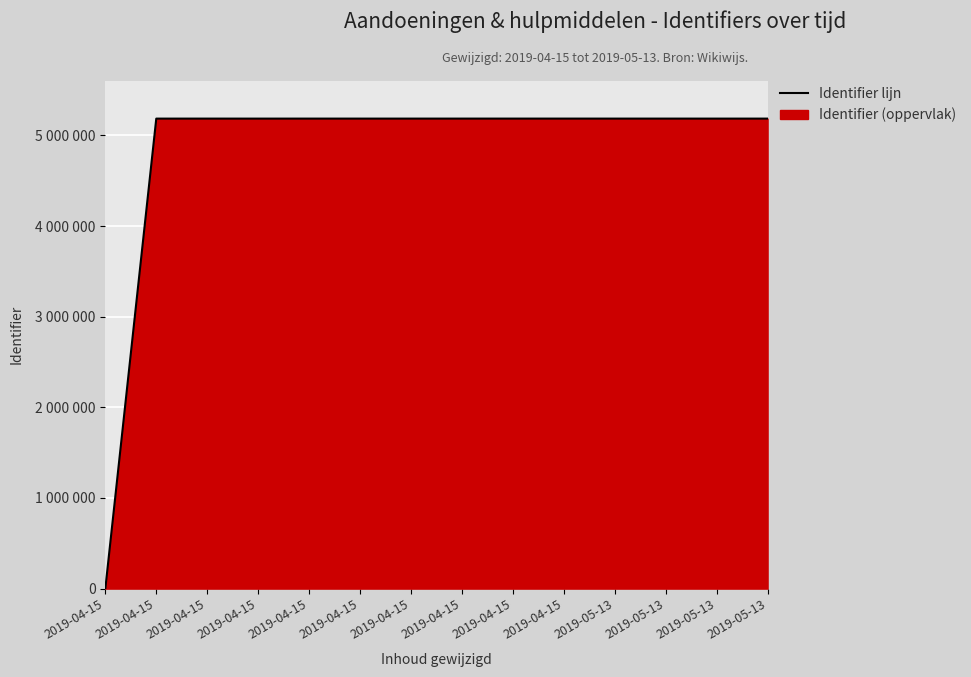

At which category does the chart reach its minimum across all series?

2019-04-15